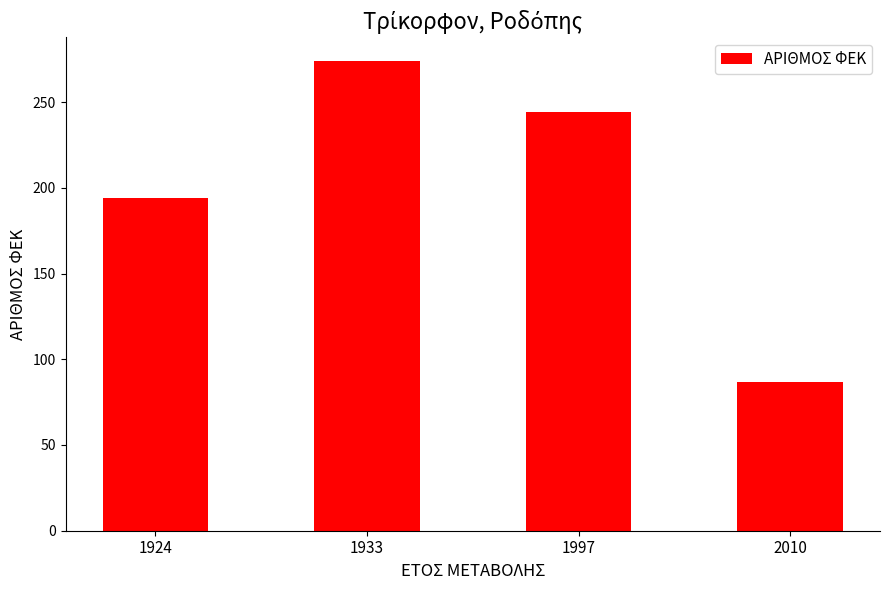

The value at 1933 is 460. True or false?

False